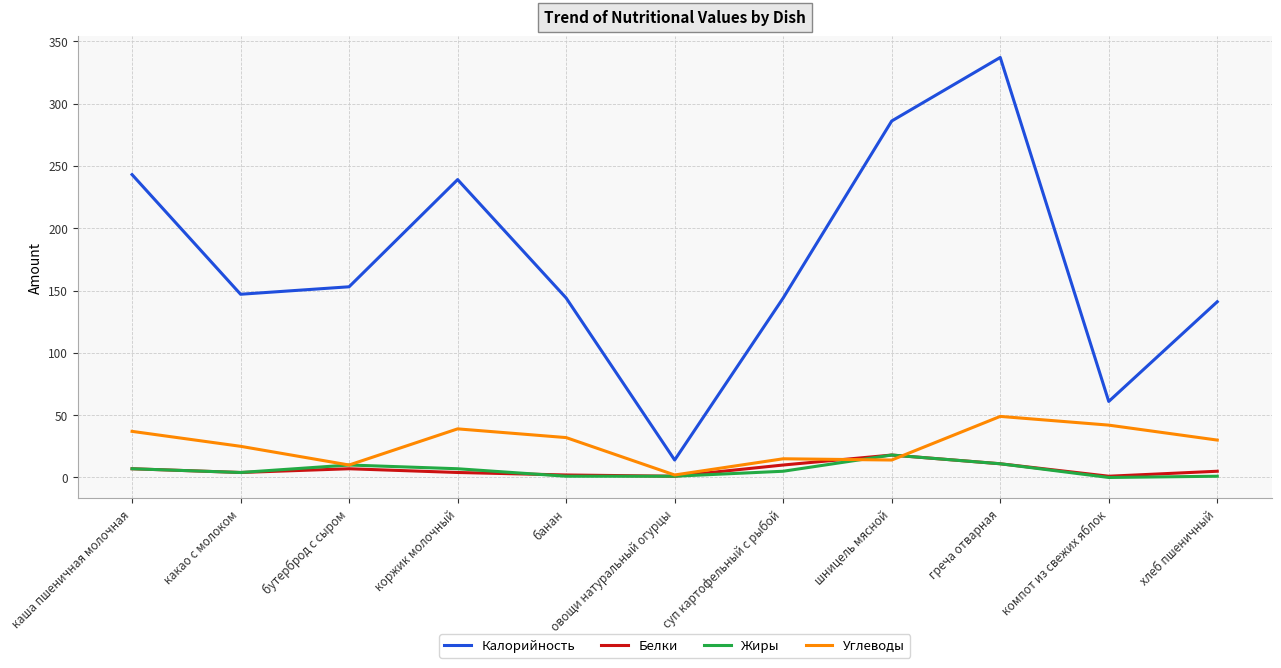

What is the difference between the Углеводы values at бутерброд с сыром and хлеб пшеничный?

20